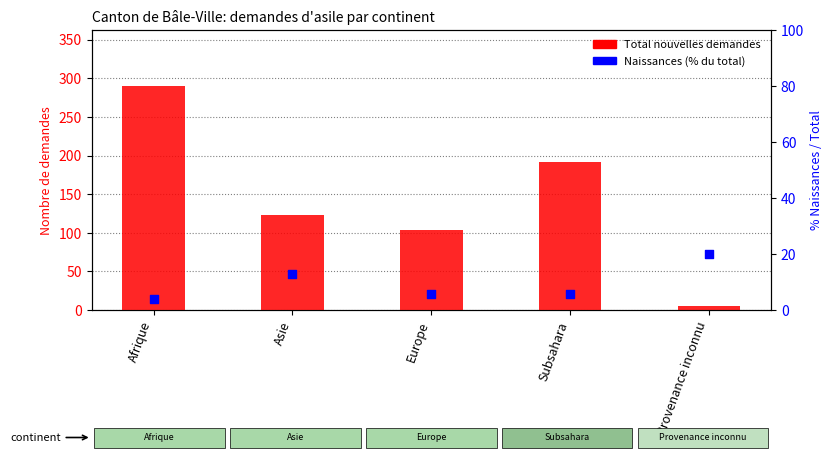

At which category is the sum across all series the highest?

Afrique